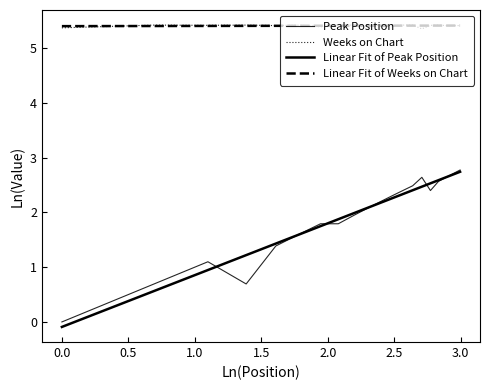

What is the sum of the values at 18 and 16?

10.8